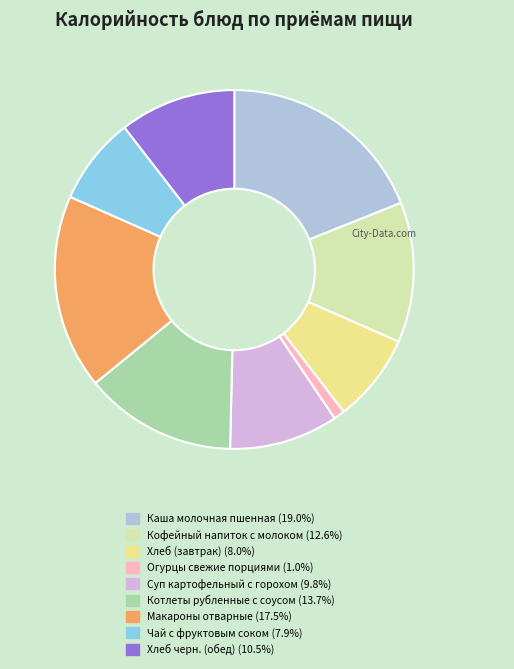

What is the smallest slice in the pie chart?

Огурцы свежие порциями